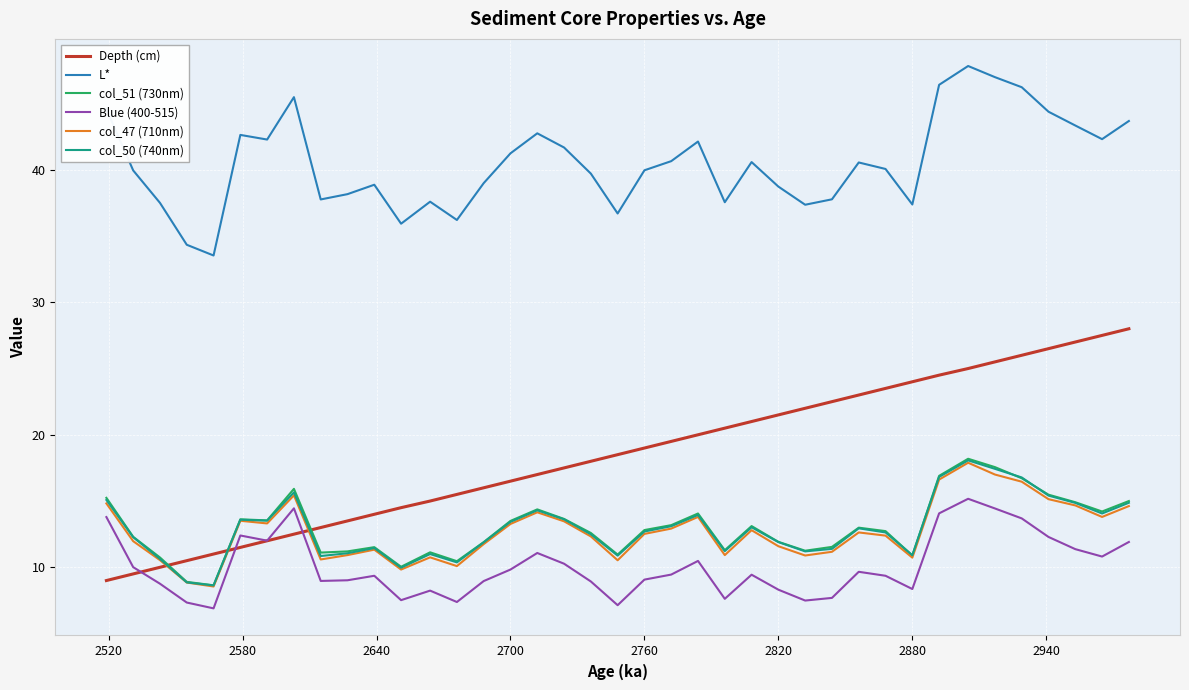

True or false: col_51 (730nm) and L* intersect in this chart.

False